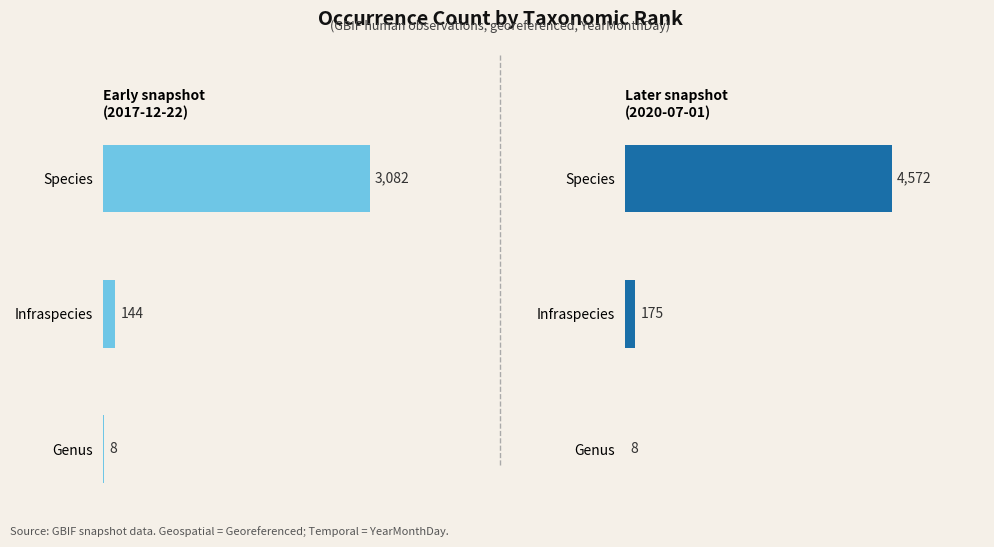

Rank the categories by value from lowest to highest.

Genus, Infraspecies, Species